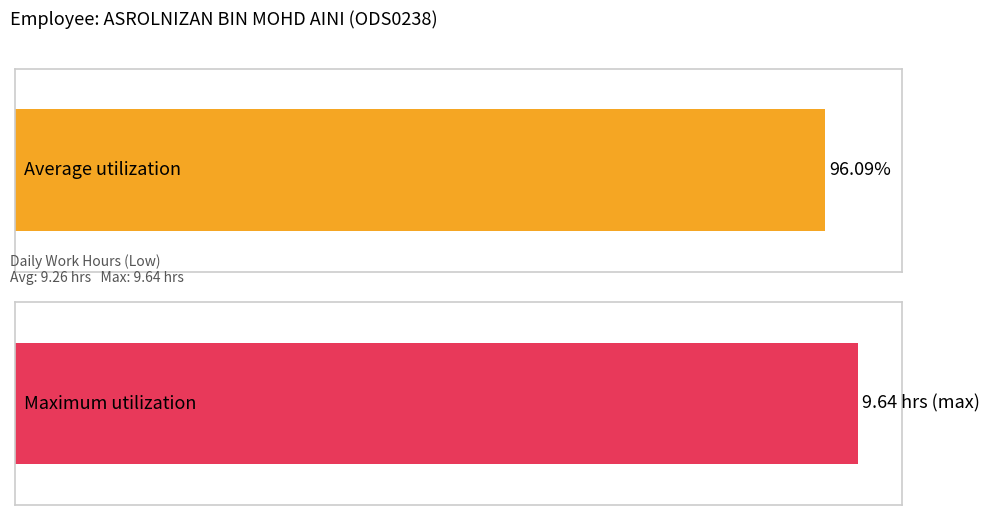

What is the greatest value displayed?

9.6